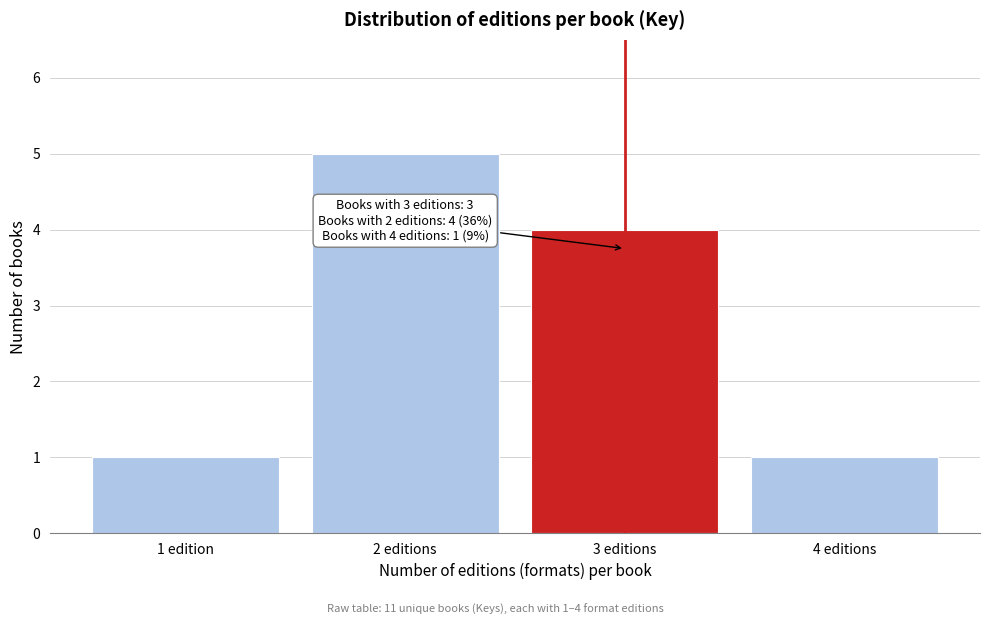

Reading left to right, transcribe all the data shown in this chart.

1 edition=1	2 editions=5	3 editions=4	4 editions=1